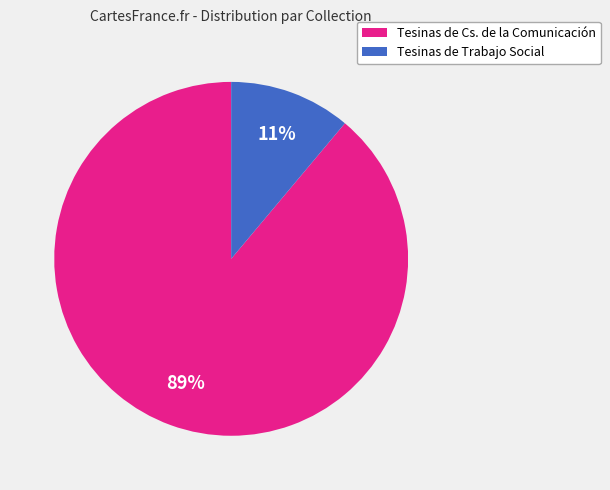

Is there any slice that represents more than half of the pie?

Yes